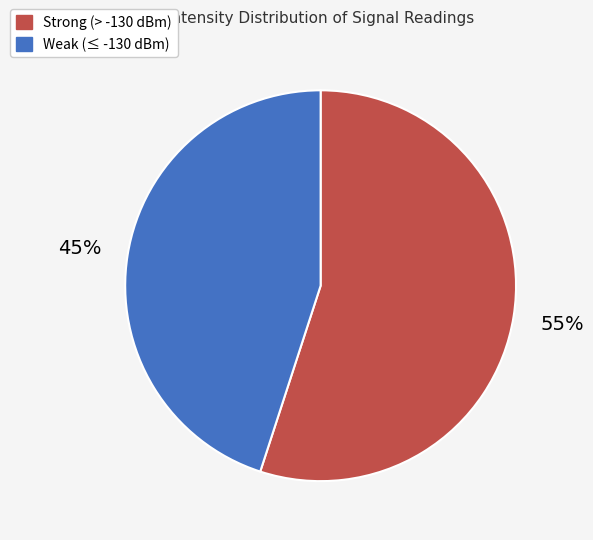

How many segments does this pie chart have?

2